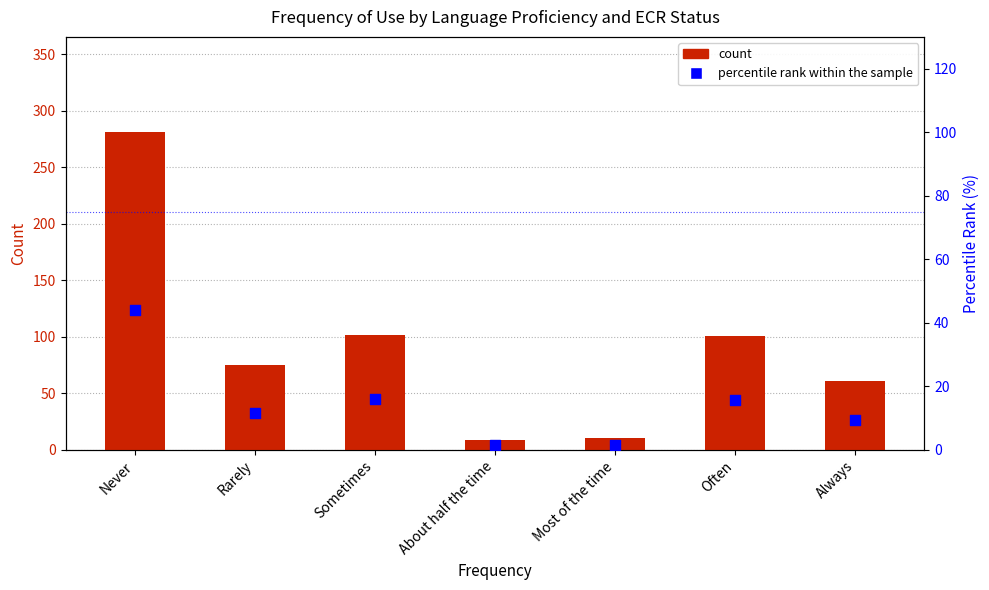

Which series reaches the minimum Y coordinate?

percentile rank